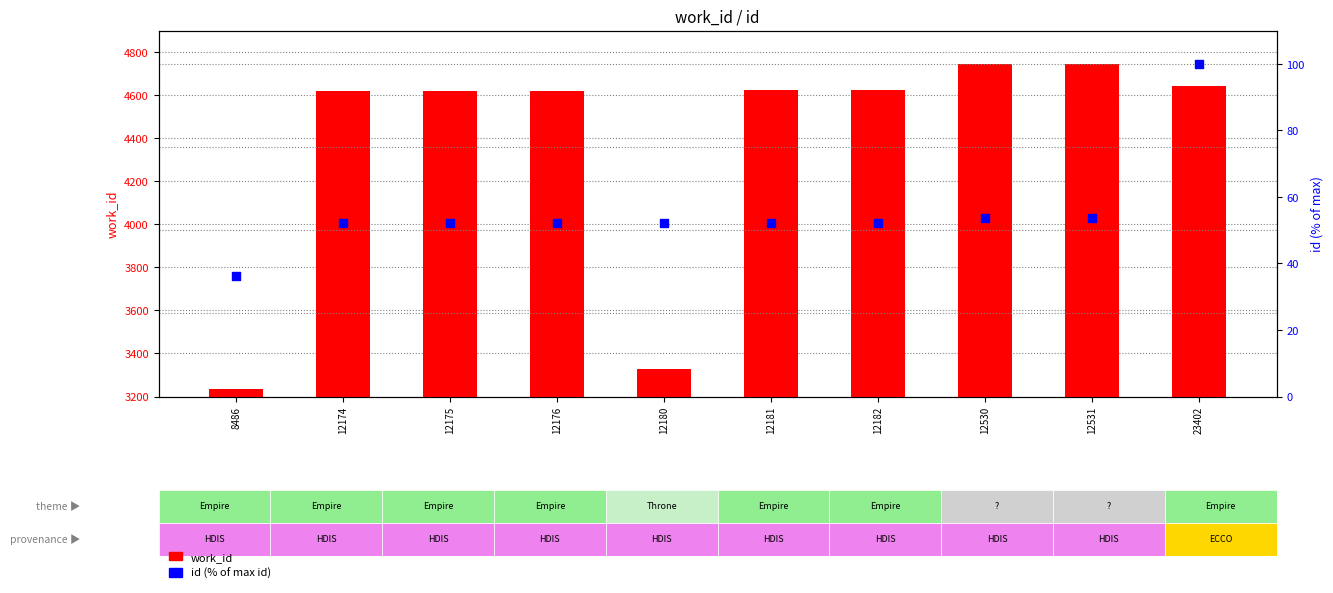

What is the total value across all series at 23402?

4743.0